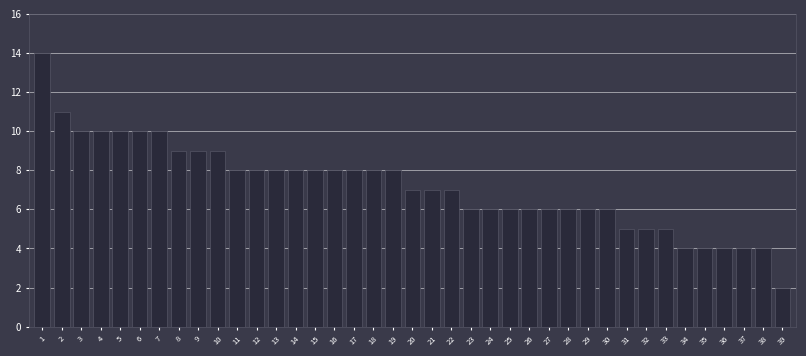

The value at 23 is 3. True or false?

False